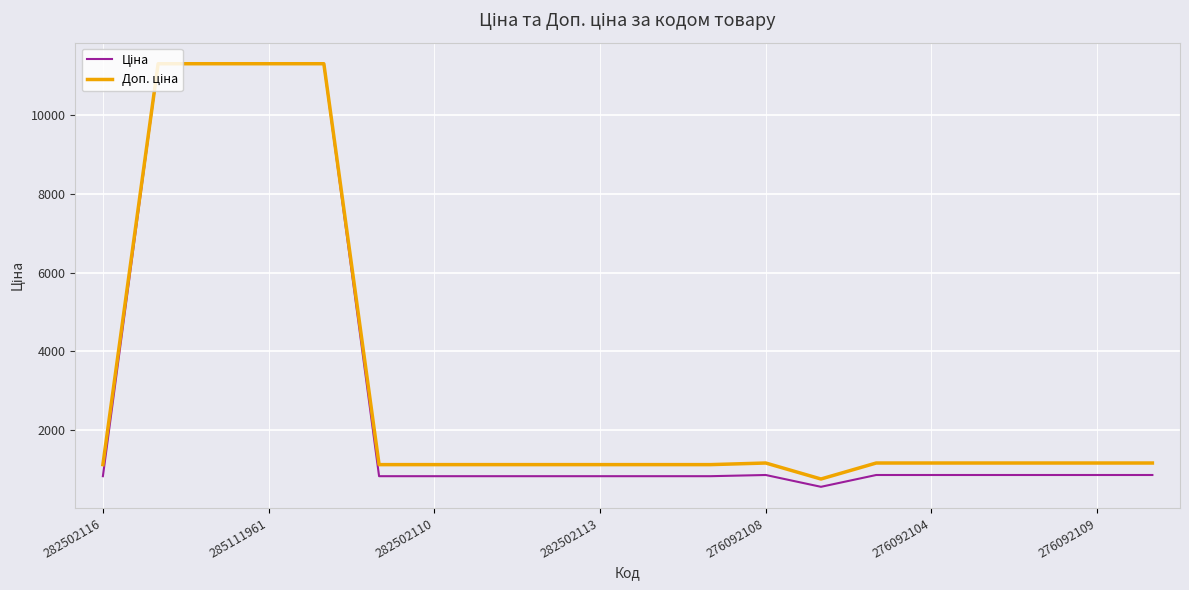

What is the minimum value shown in the chart?

557.6